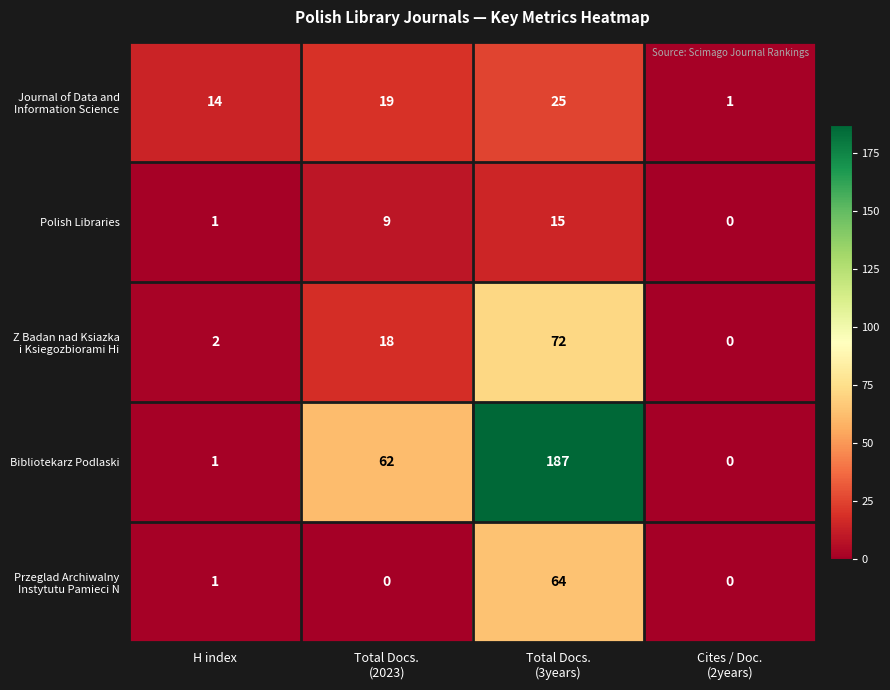

What is the difference between the maximum and minimum values in the Bibliotekarz Podlaski series?

187